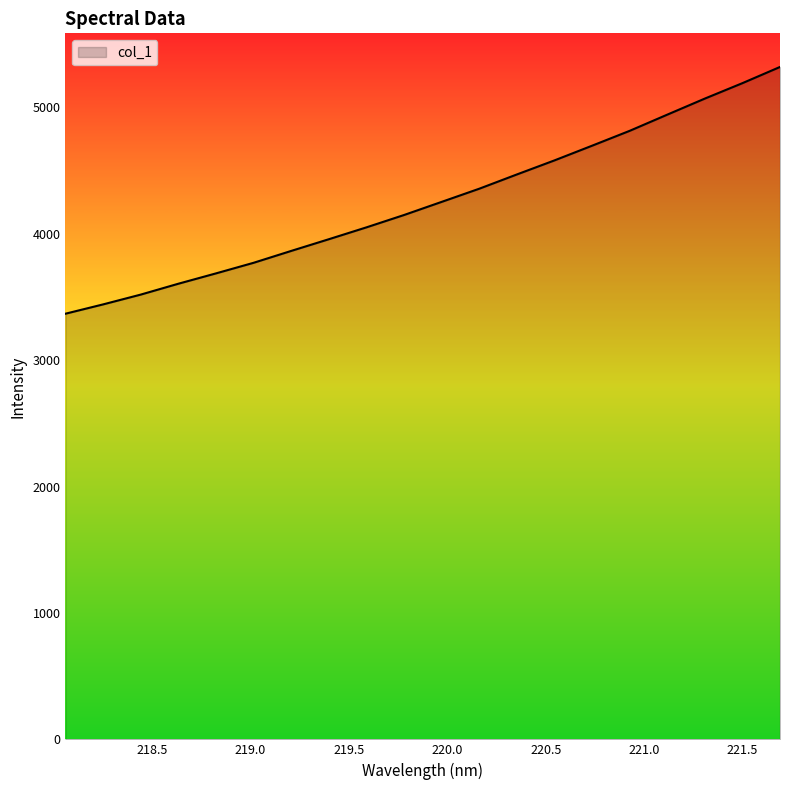

What is the maximum value shown in the chart?

5320.6